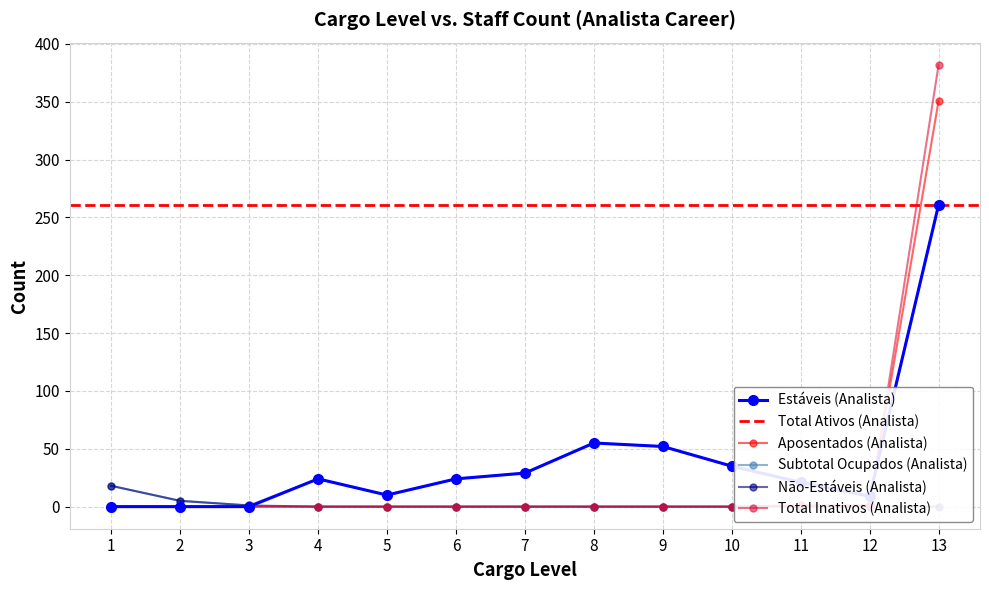

What is the highest value of the Subtotal Ocupados (Analista) series?

261